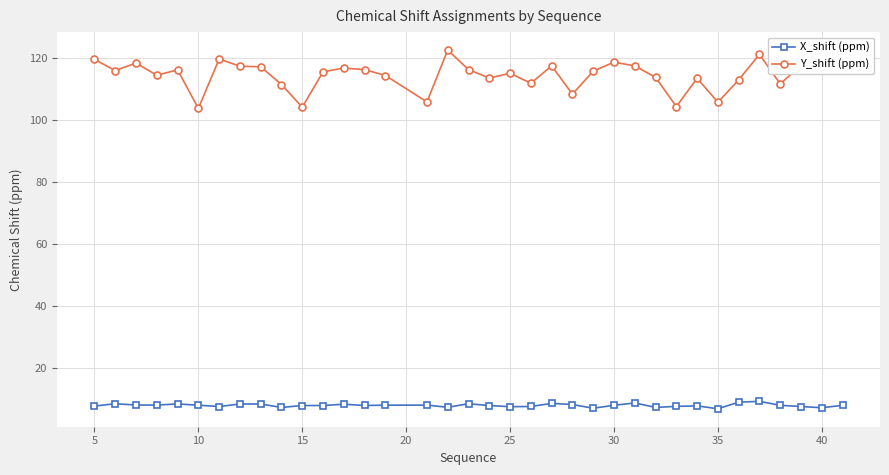

True or false: X_shift (ppm) and Y_shift (ppm) cross at least once.

False